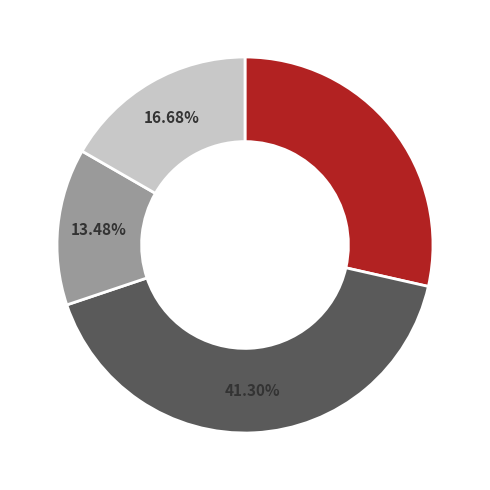

How many segments does this pie chart have?

4